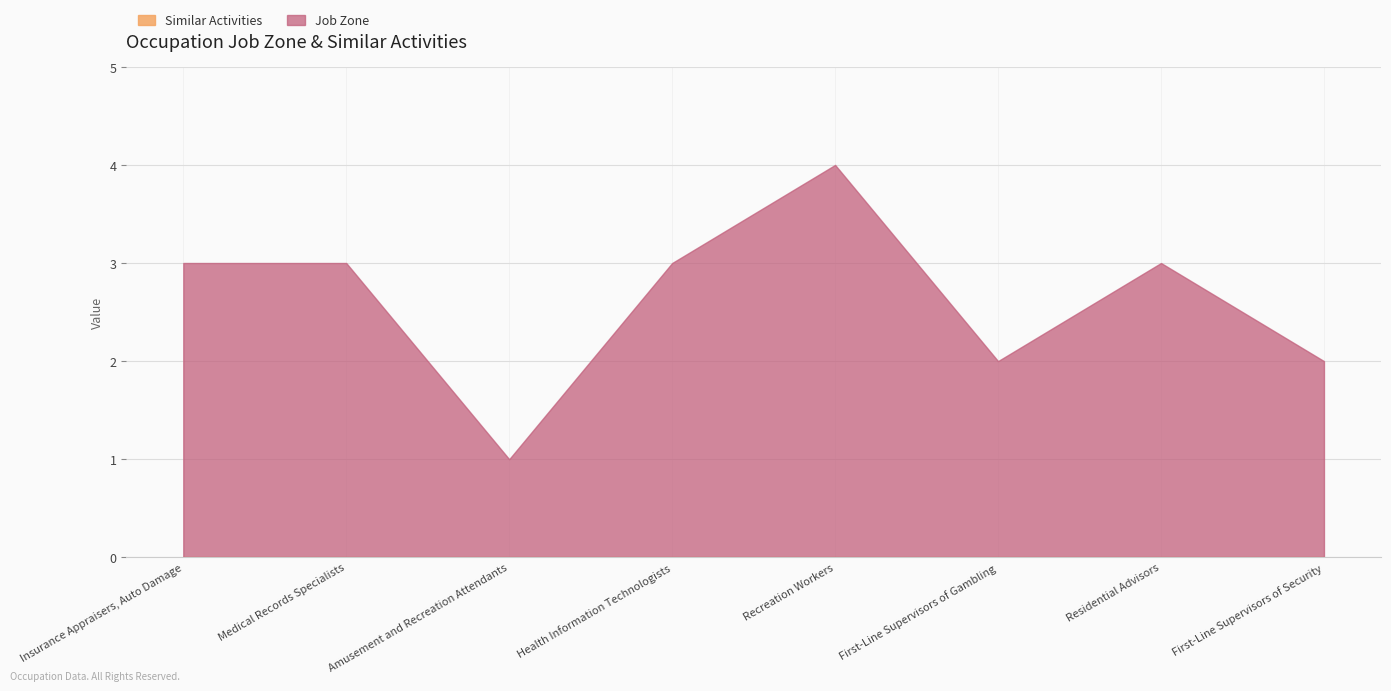

Does the chart have visible grid lines?

Yes